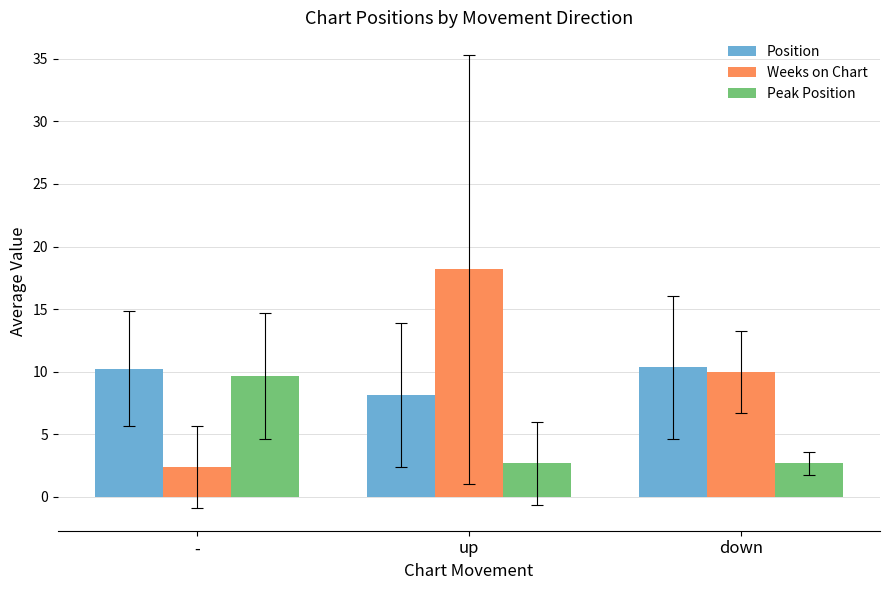

What is the sum of all Peak Position values?

15.0